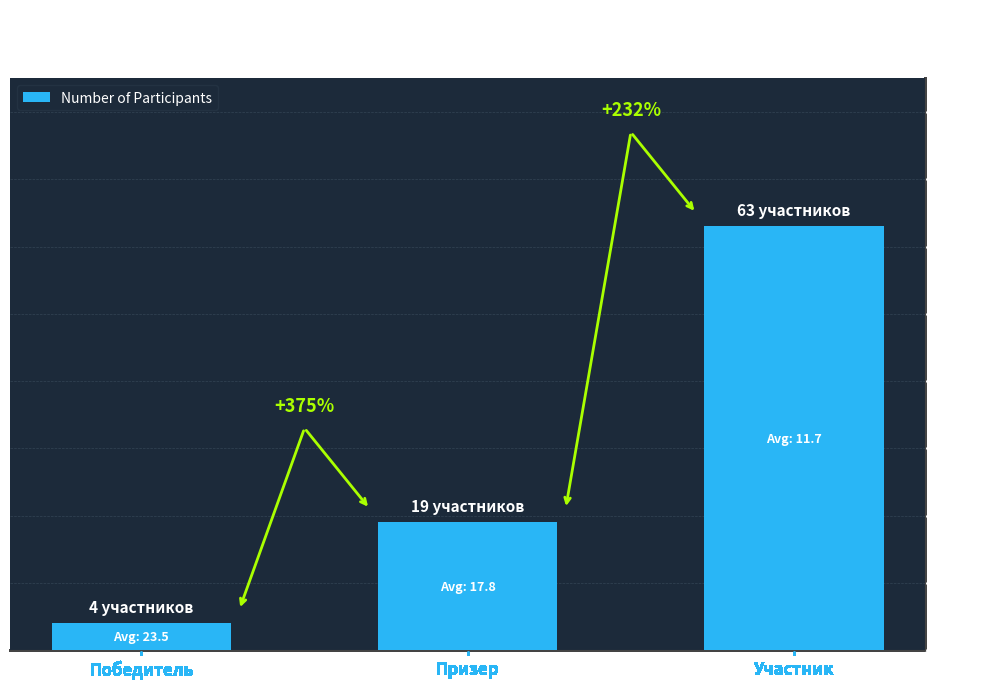

Are the bars grouped side by side (vs. stacked)?

No